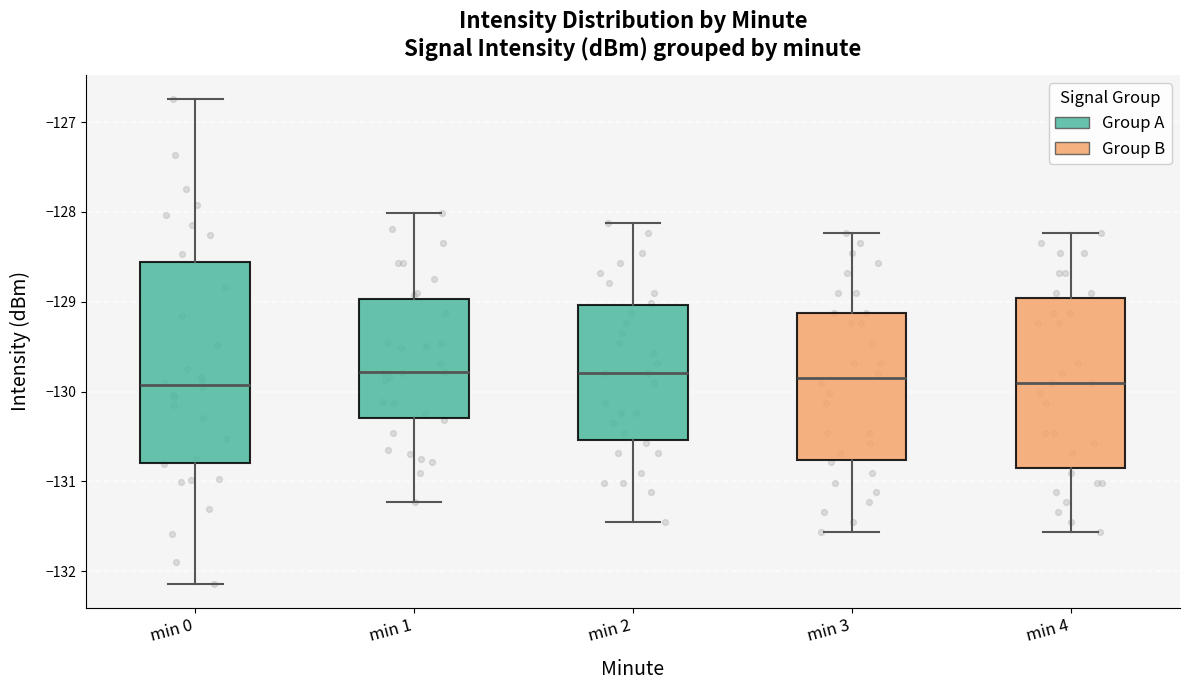

Which box is the tallest, from its lower edge to its upper edge?

min 0